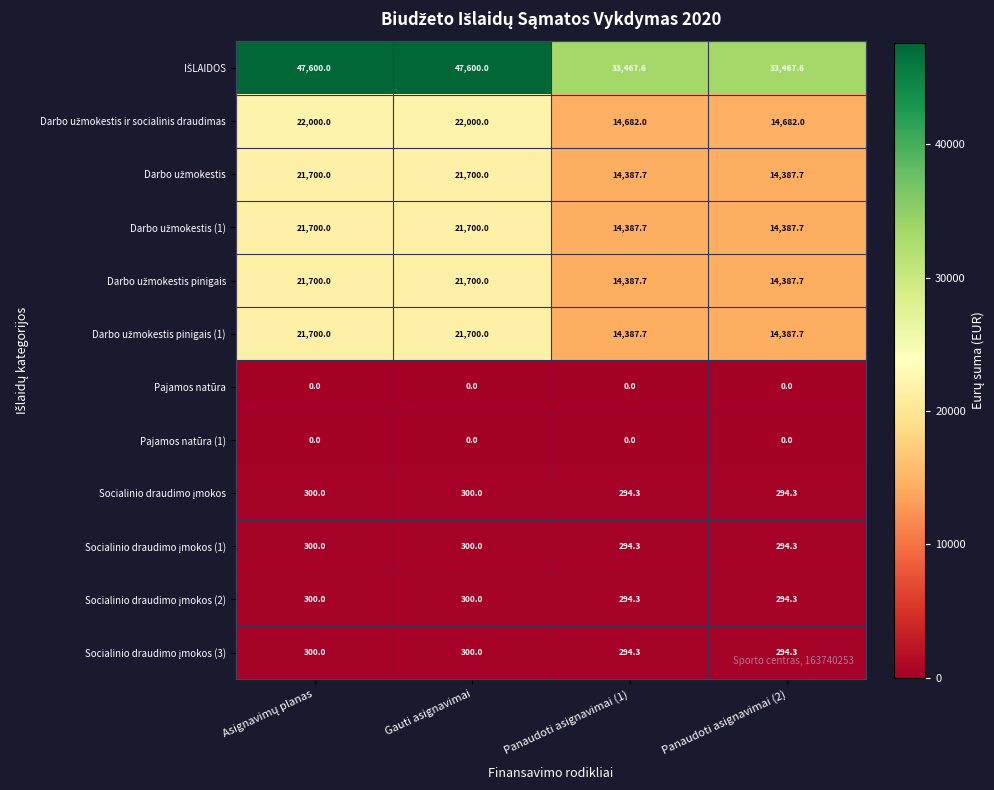

What is the greatest value displayed?

47600.0